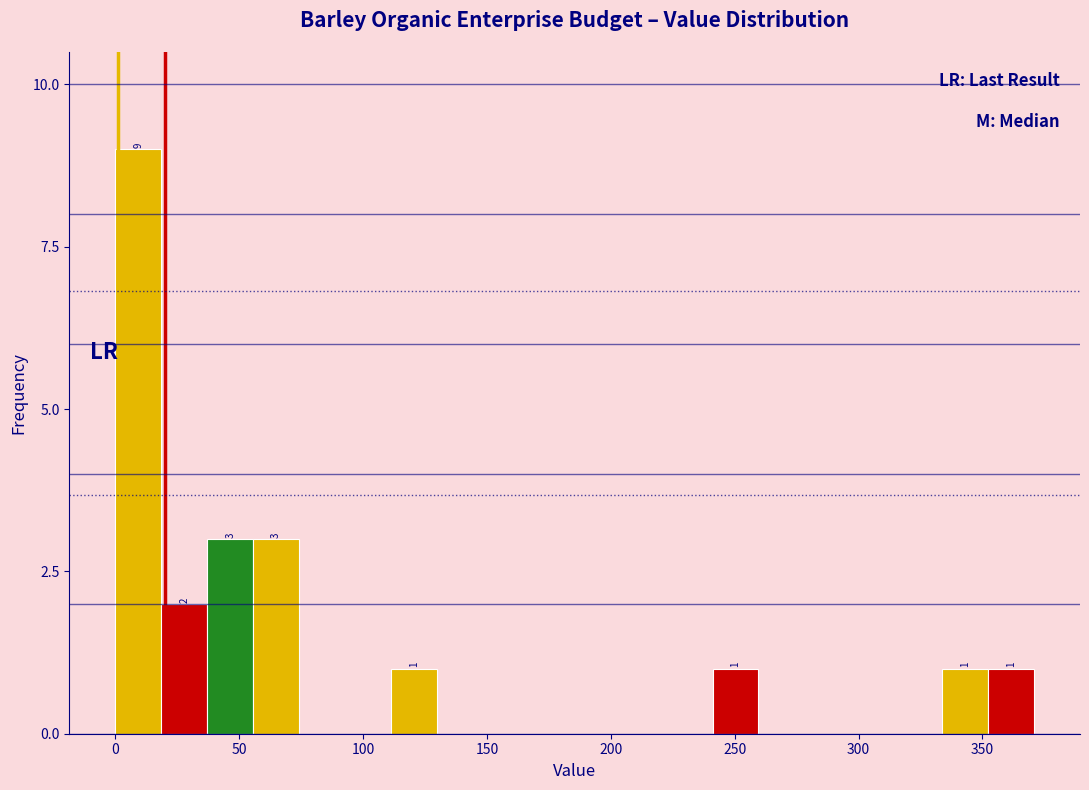

Read against the x-axis, roughly where is the centre of the tallest bar?

10